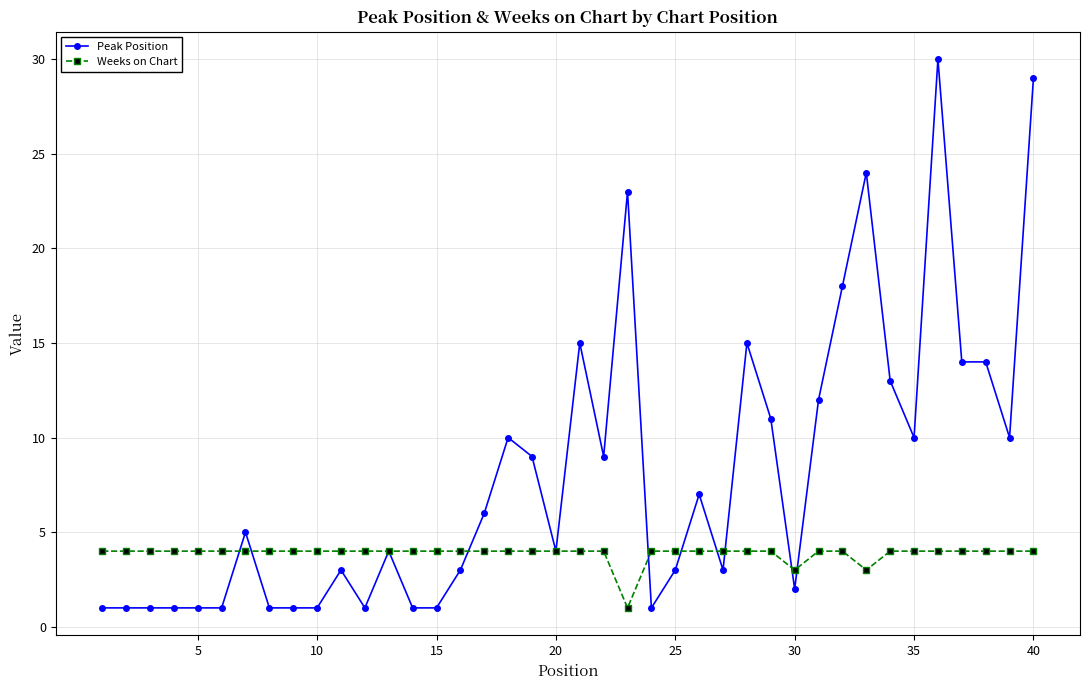

What is the value of the Peak Position point at the 38th from the left?

14